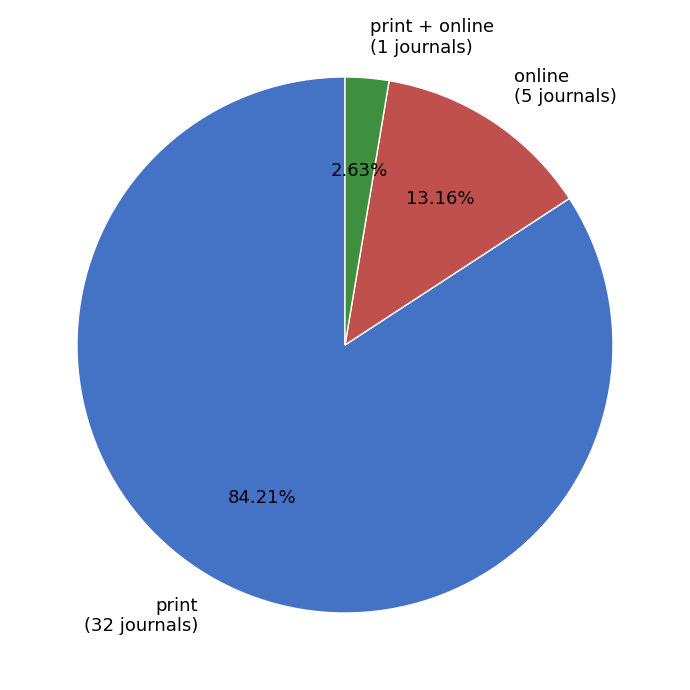

Which slice represents more than half of the pie?

print (32 journals)